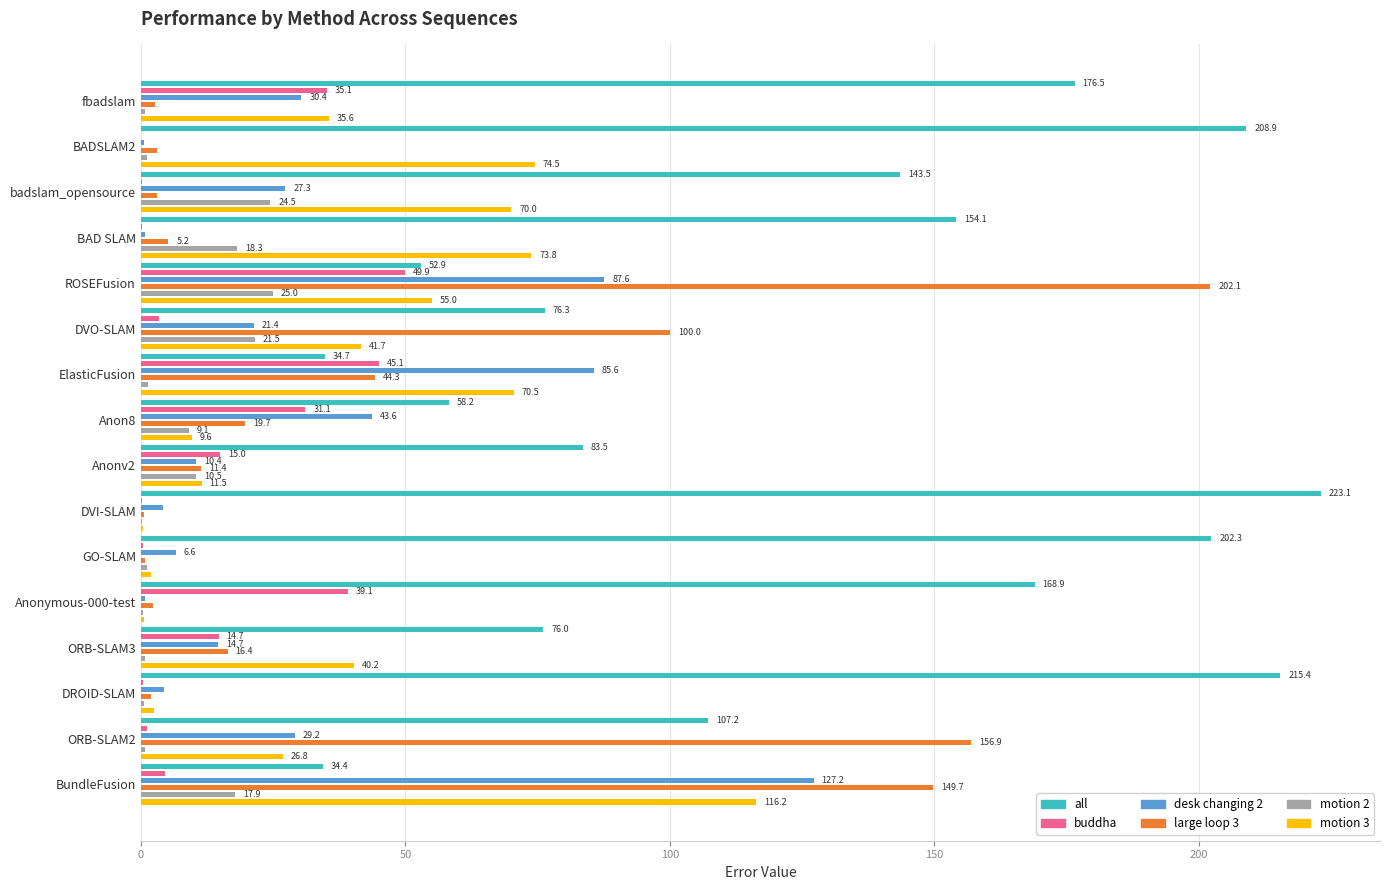

True or false: large loop 3 has a value of 6.9 at BAD SLAM.

False